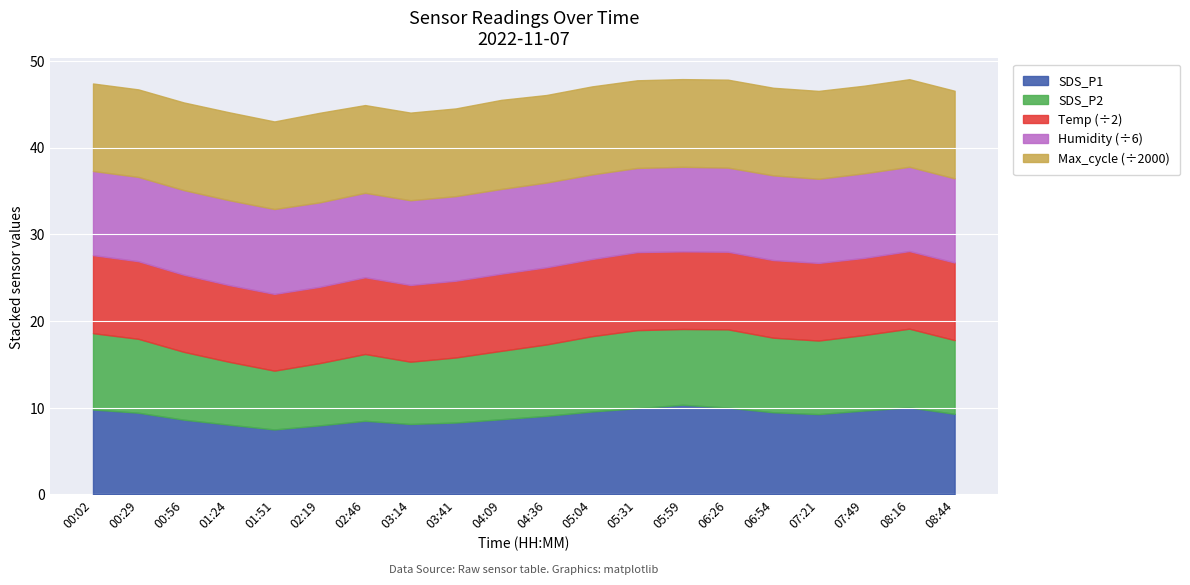

The value of Temp at 02:46 is 17.7. True or false?

True